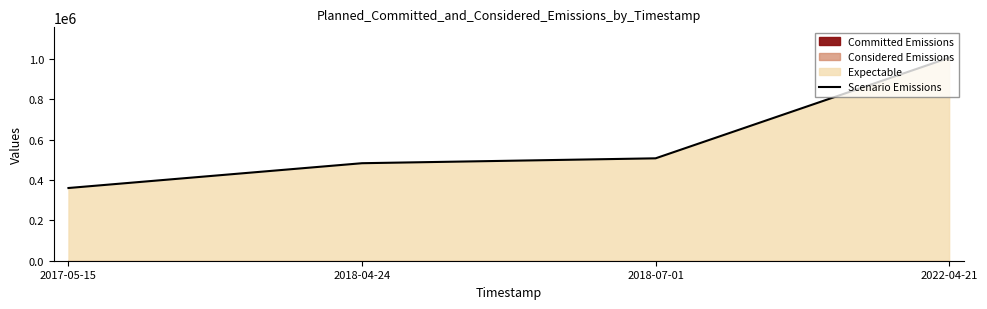

What is the difference between the second highest and minimum values?

147054.0